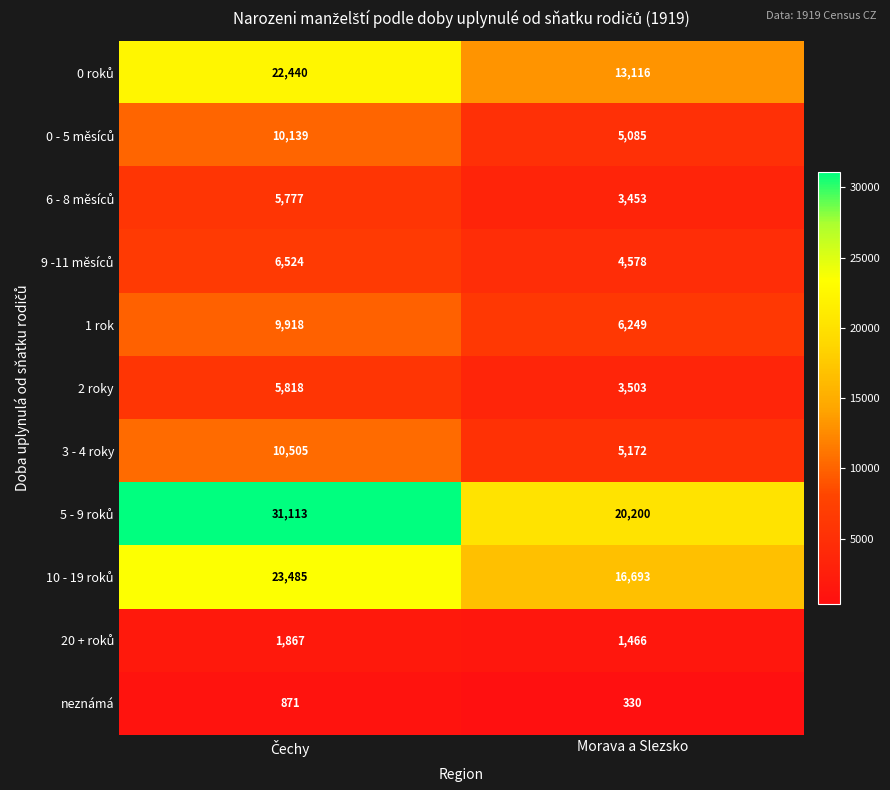

What is the average value of the 1 rok series?

8084